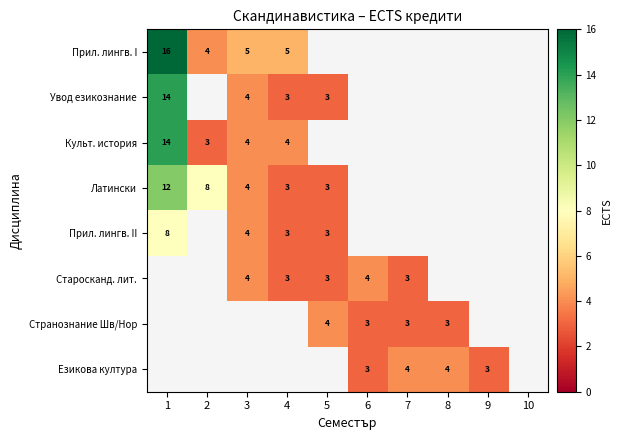

True or false: Странознание Шв/Нор has a value of 4 at 5.

True